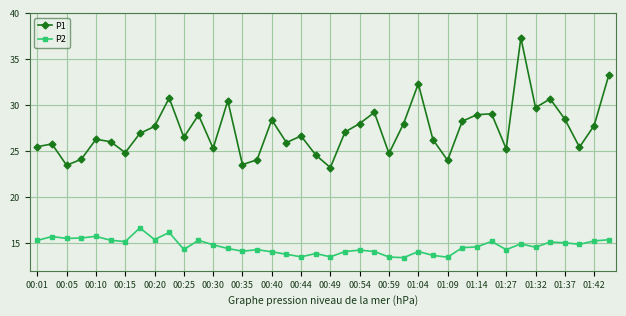

In P1, how many points are lower than both neighbors (excluding endpoints)?

12